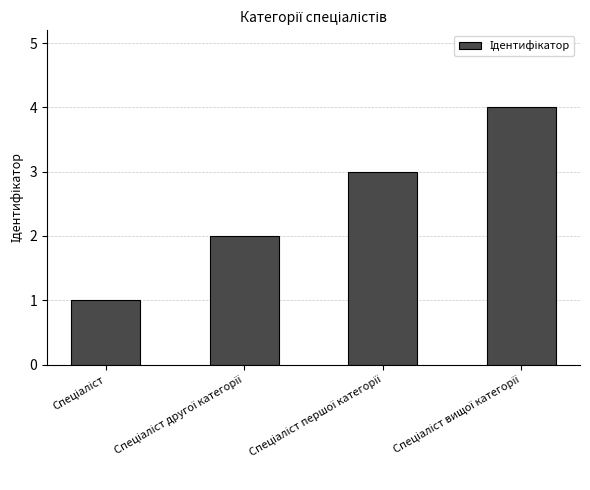

What is the difference between the maximum and minimum values?

3